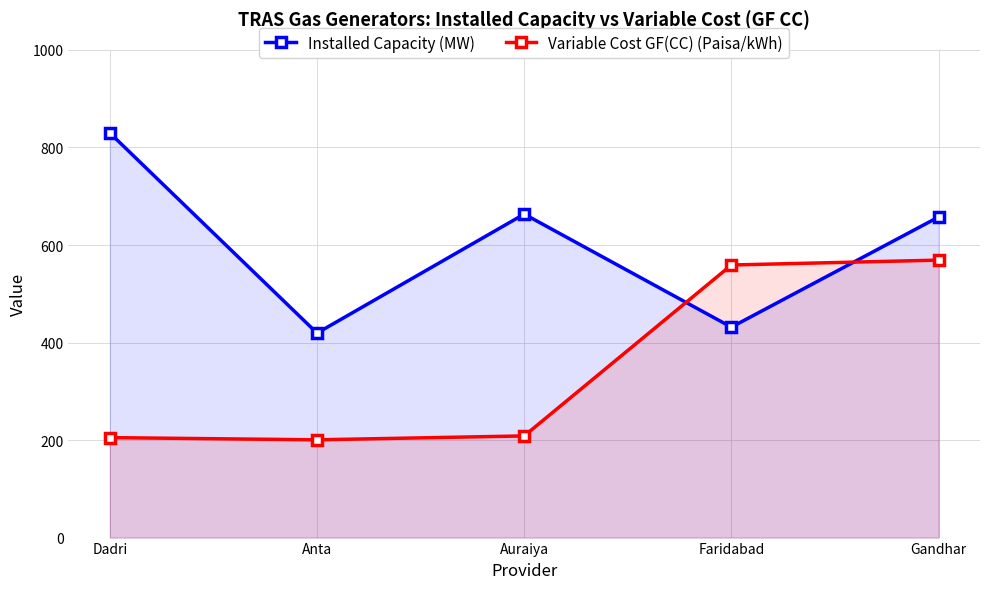

Which series has the largest total across all categories?

Installed Capacity (MW)